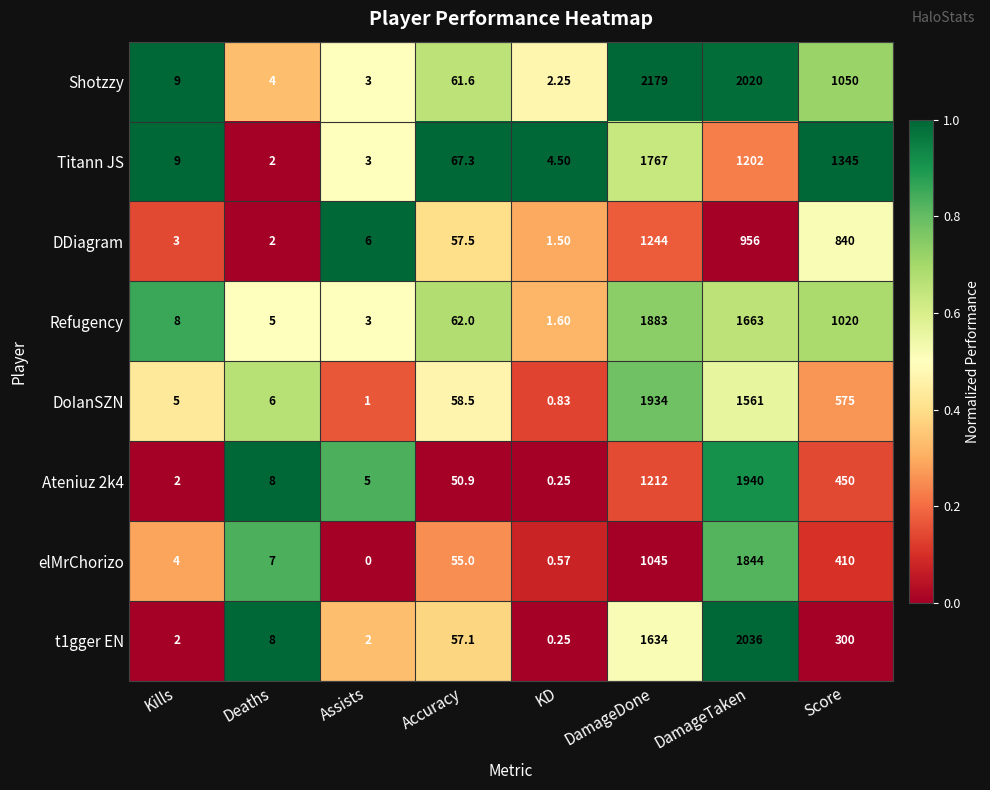

At which category is the sum across all series the highest?

DamageTaken